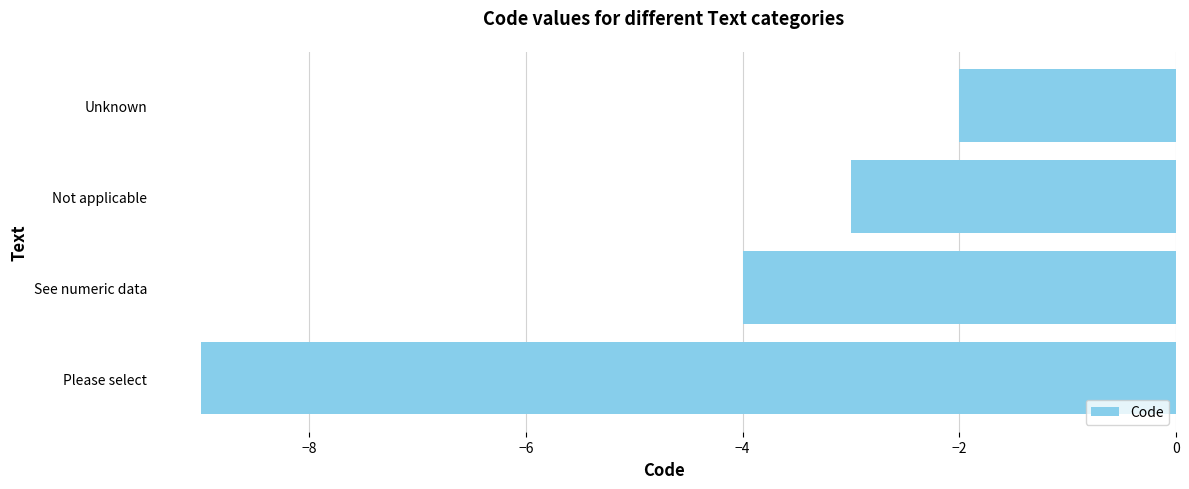

How many data points are above -3?

1